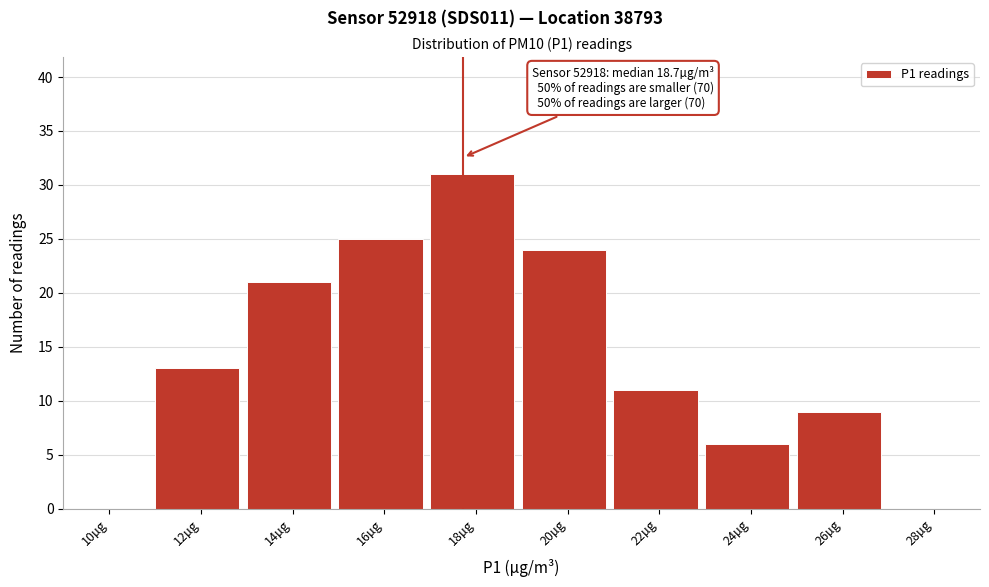

Reading left to right, list all the values displayed in this chart.

10µg=0	12µg=13	14µg=21	16µg=25	18µg=31	20µg=24	22µg=11	24µg=6	26µg=9	28µg=0